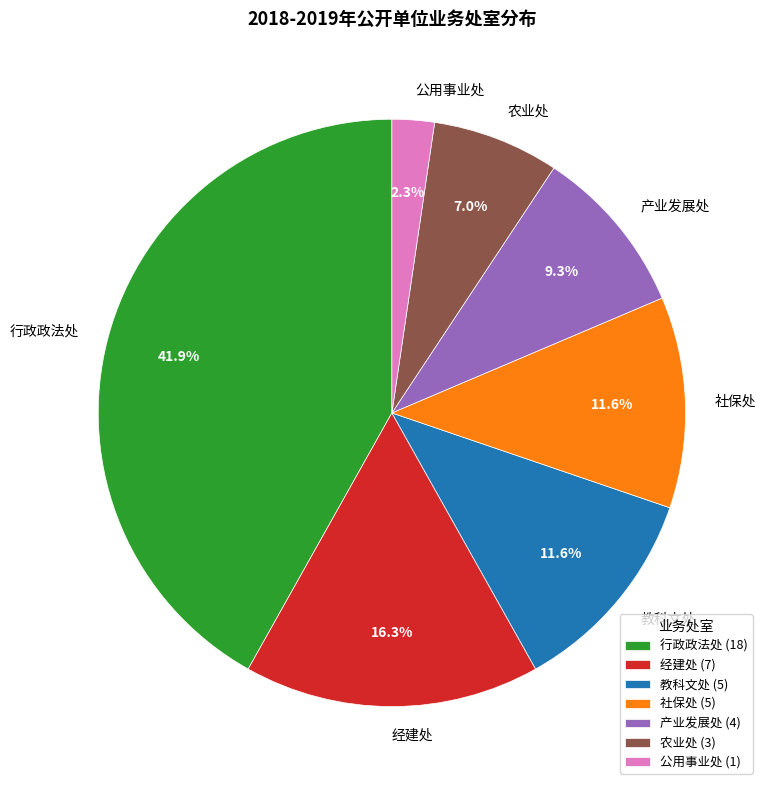

Do 经建处 and 行政政法处 together represent more than half of the pie?

Yes